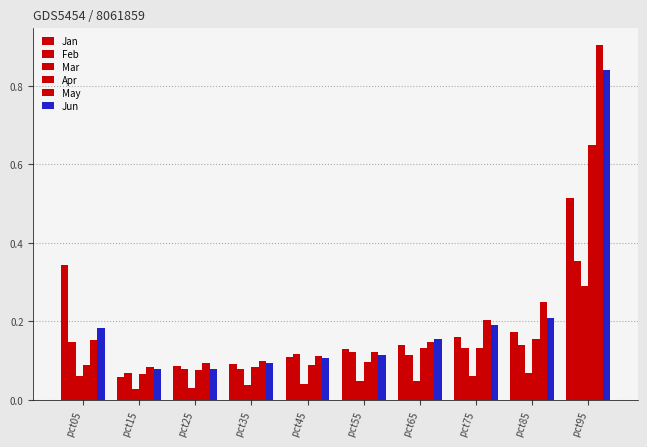

Which series has the largest range (max minus min)?

May